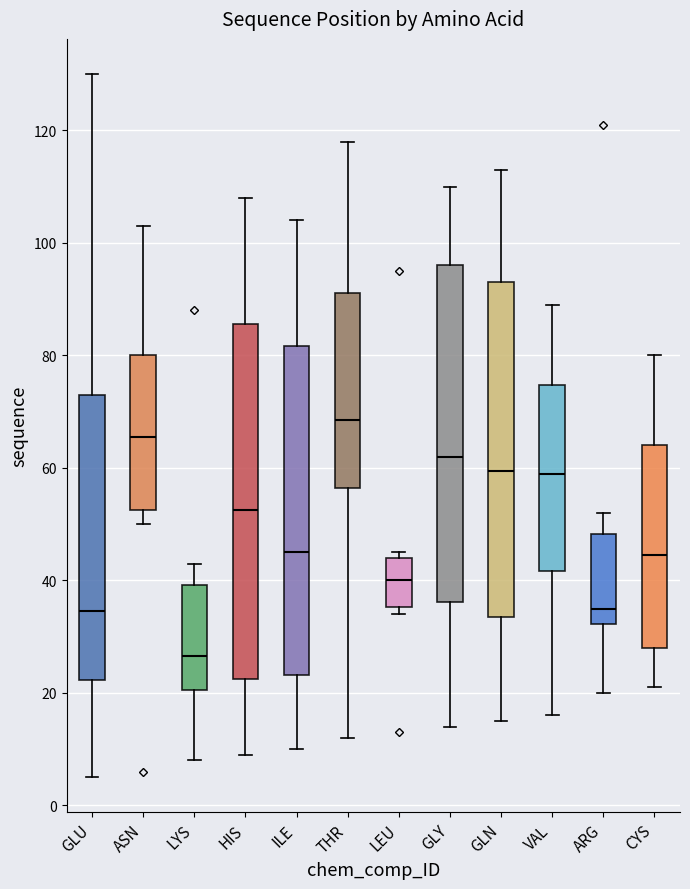

Which box has the lowest median line?

LYS